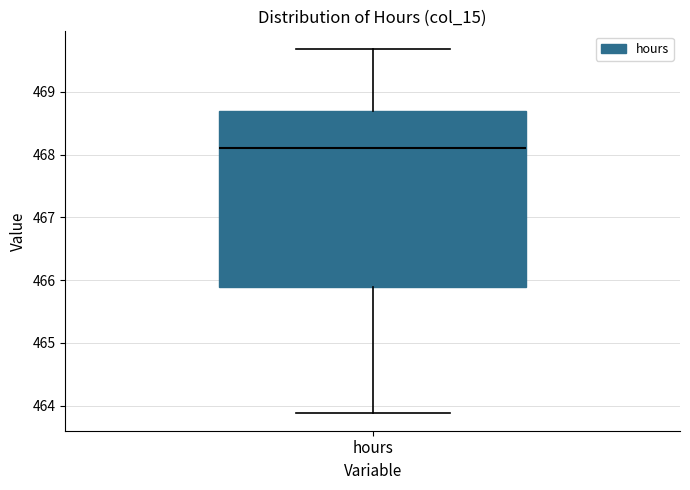

Read this box plot against the y-axis: the position of the median line, the range covered by the box, and the ends of both whiskers. The values are not printed on the chart, so give them approximately, as read against the axis.

median 468.1, box 465.9 to 468.7, whiskers 463.9 to 469.7